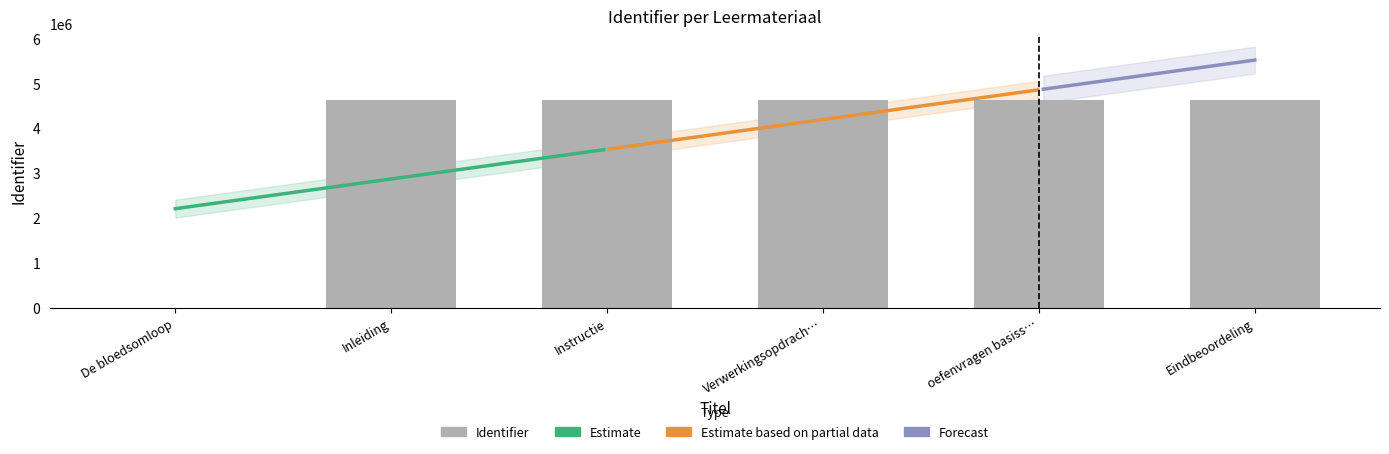

Rank the categories by value from highest to lowest.

Eindbeoordeling, Verwerkingsopdrach…, oefenvragen basiss…, Instructie, Inleiding, De bloedsomloop